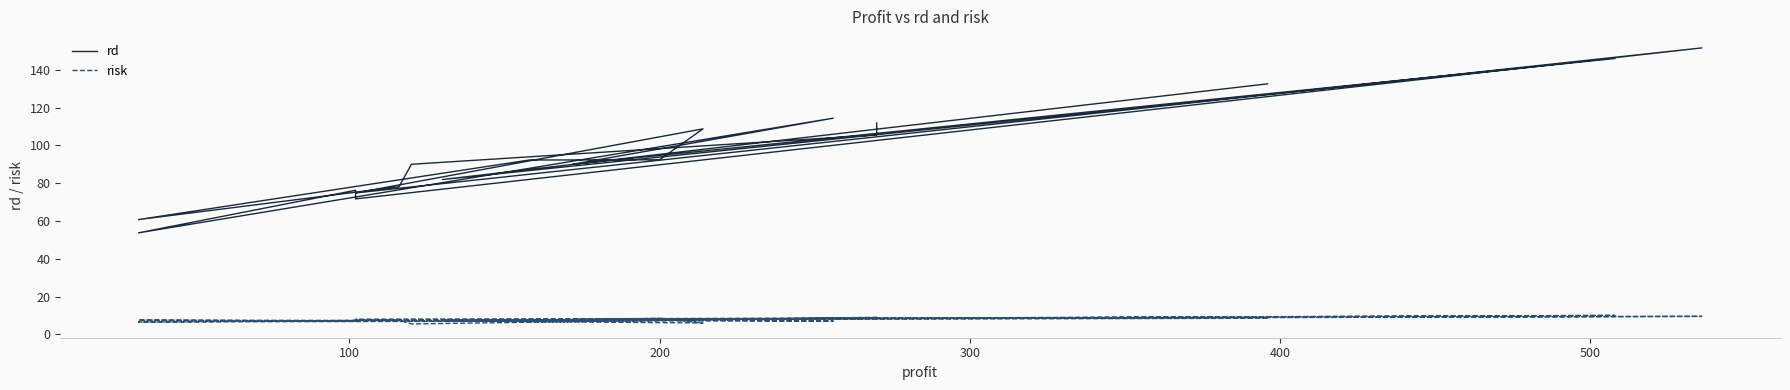

True or false: rd and risk intersect in this chart.

False